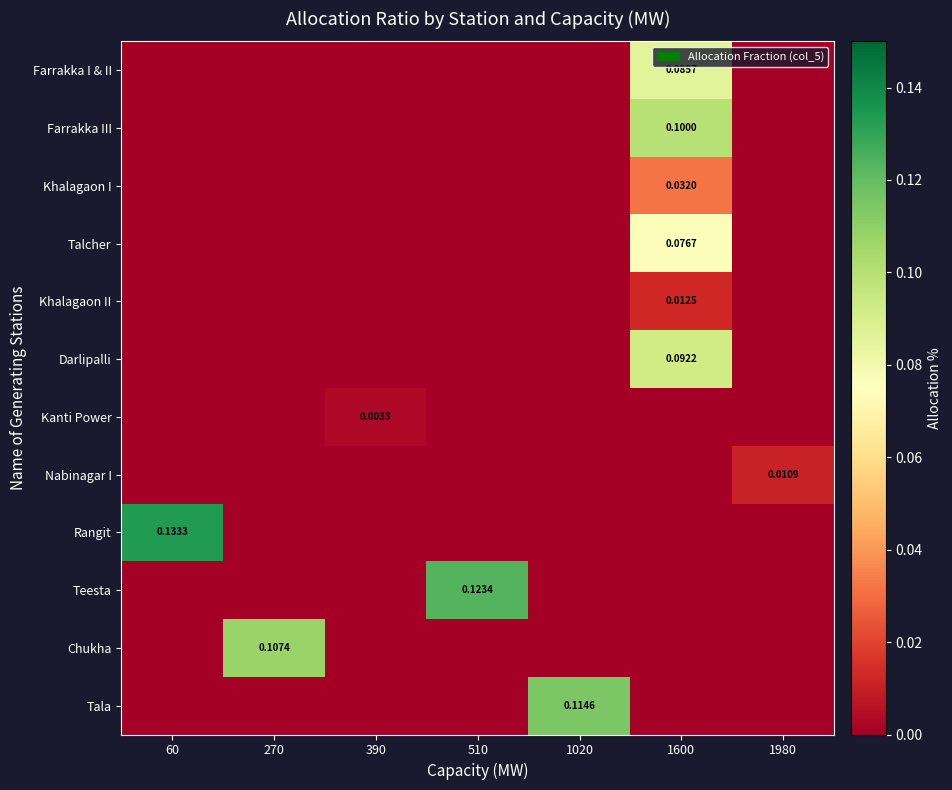

What is the difference between the maximum and minimum values in the Chukha series?

0.1